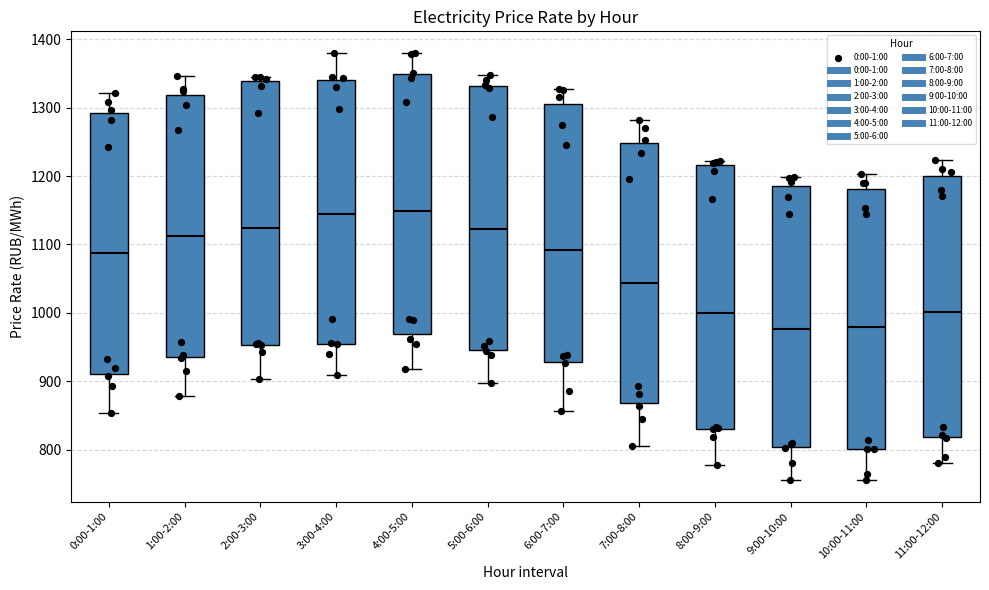

Reading left to right, read every box against the y-axis: the position of its median line, the range the box covers, and the ends of its whiskers. The values are not printed on the chart, so give them approximately, as read against the axis.

0:00-1:00: median 1090, box 910 to 1290, whiskers 850 to 1320
1:00-2:00: median 1110, box 940 to 1320, whiskers 880 to 1350
2:00-3:00: median 1120, box 950 to 1340, whiskers 900 to 1340 (just above the box's upper edge)
3:00-4:00: median 1140, box 960 to 1340, whiskers 910 to 1380
4:00-5:00: median 1150, box 970 to 1350, whiskers 920 to 1380
5:00-6:00: median 1120, box 950 to 1330, whiskers 900 to 1350
6:00-7:00: median 1090, box 930 to 1310, whiskers 860 to 1330
7:00-8:00: median 1040, box 870 to 1250, whiskers 810 to 1280
8:00-9:00: median 1000, box 830 to 1220, whiskers 780 to 1220 (just above the box's upper edge)
9:00-10:00: median 980, box 800 to 1190, whiskers 760 to 1200
10:00-11:00: median 980, box 800 to 1180, whiskers 760 to 1200
11:00-12:00: median 1000, box 820 to 1200, whiskers 780 to 1220